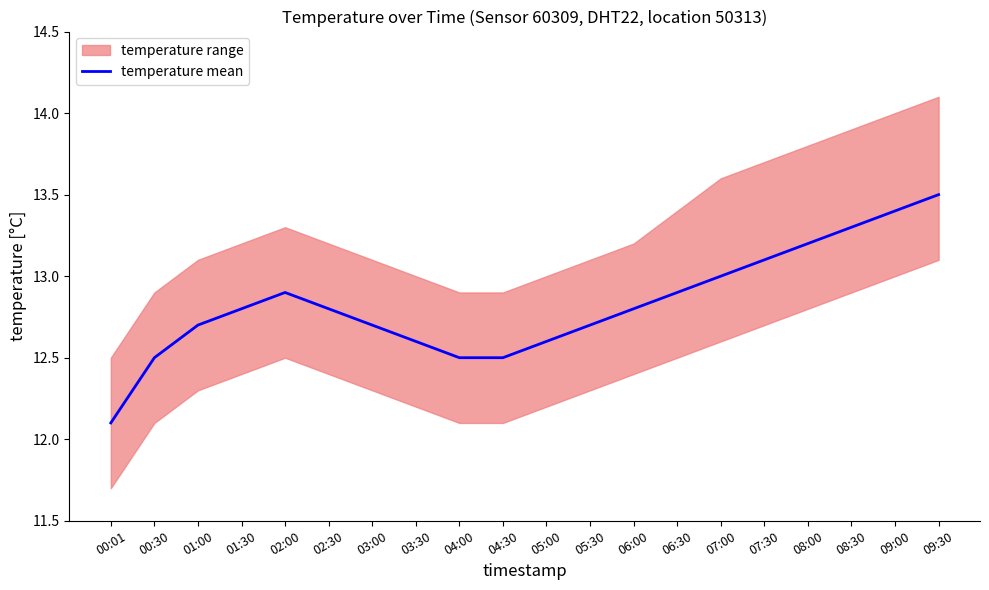

True or false: the data shows 17.9 at 06:00.

False